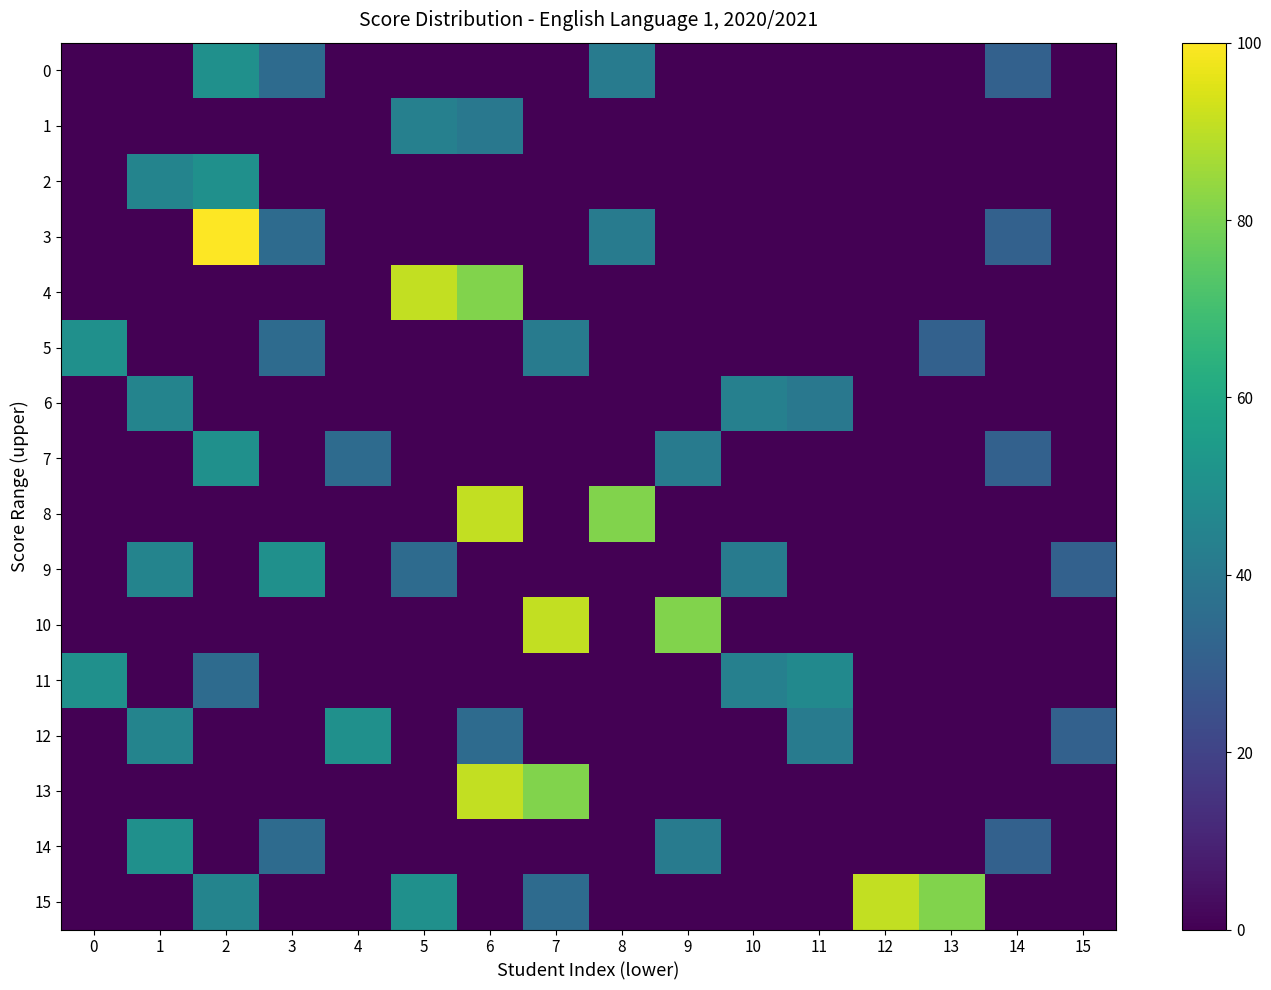

How many data points does each series have?

16